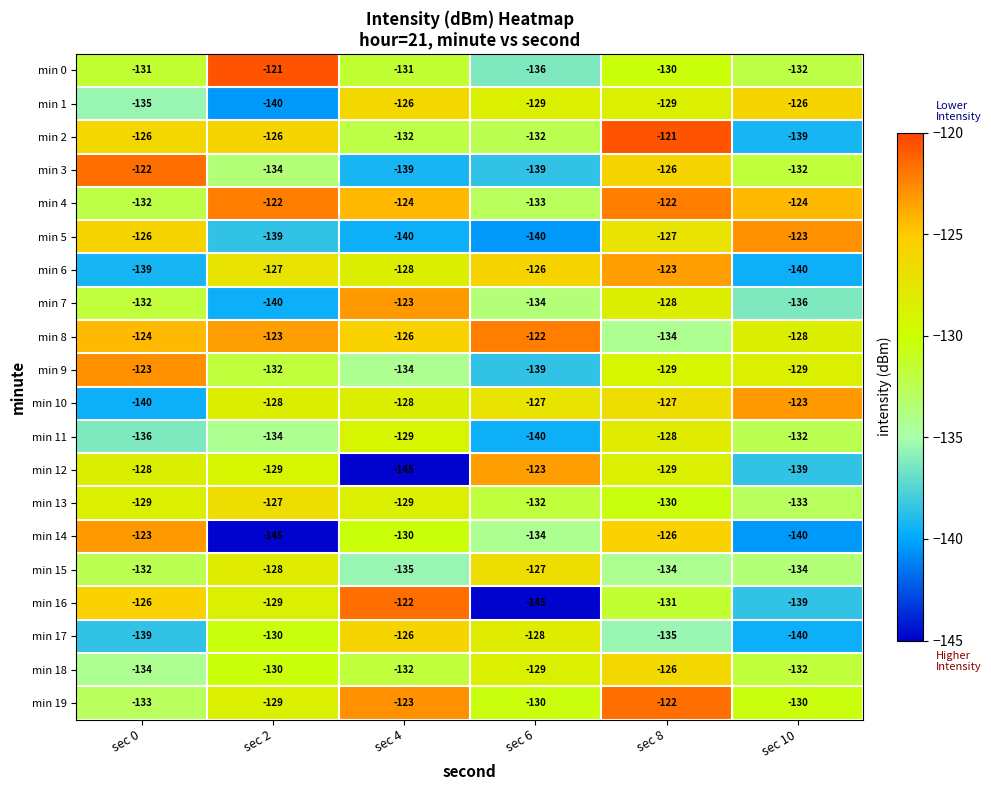

The min 3 series shows -205 at sec 10. True or false?

False